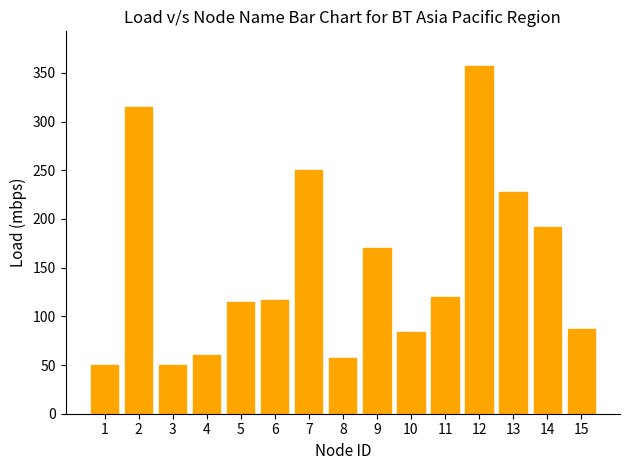

Where is the data nearest to the value 203?

14